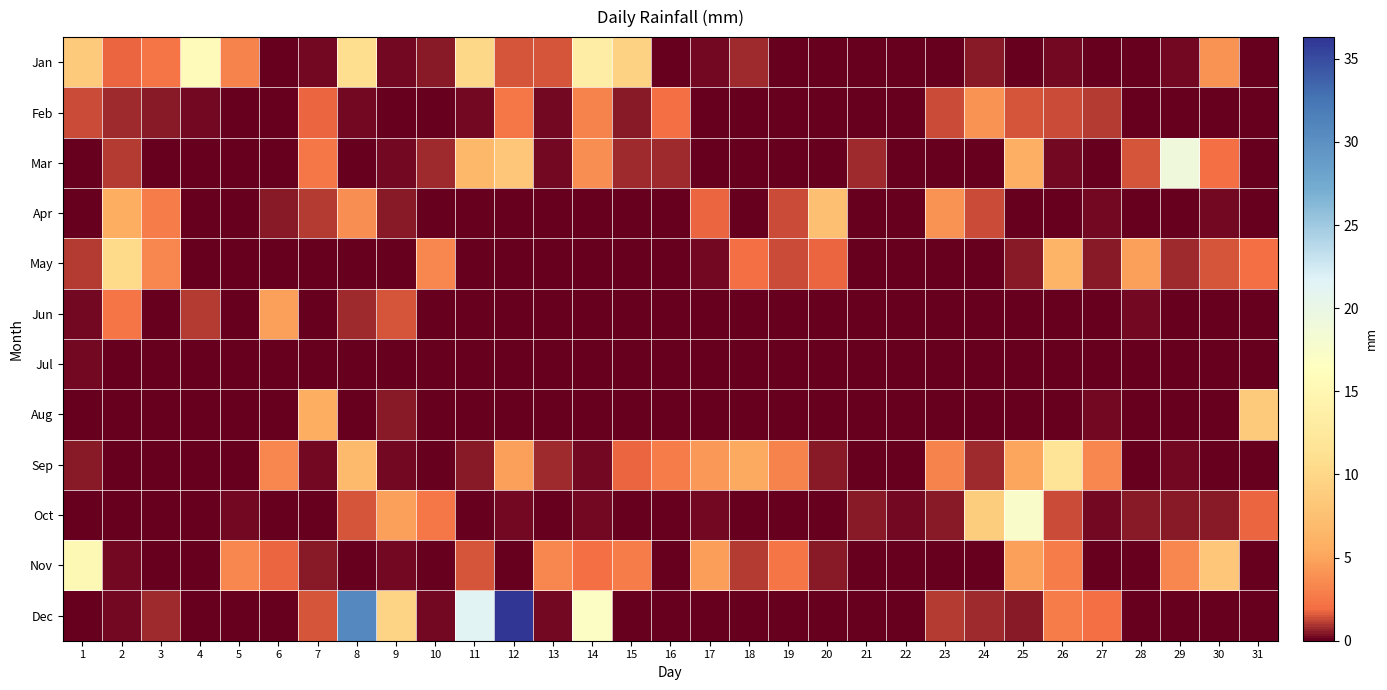

List the series in order of their peak value, lowest first.

Jul, Feb, Jun, Apr, Aug, May, Sep, Nov, Jan, Oct, Mar, Dec